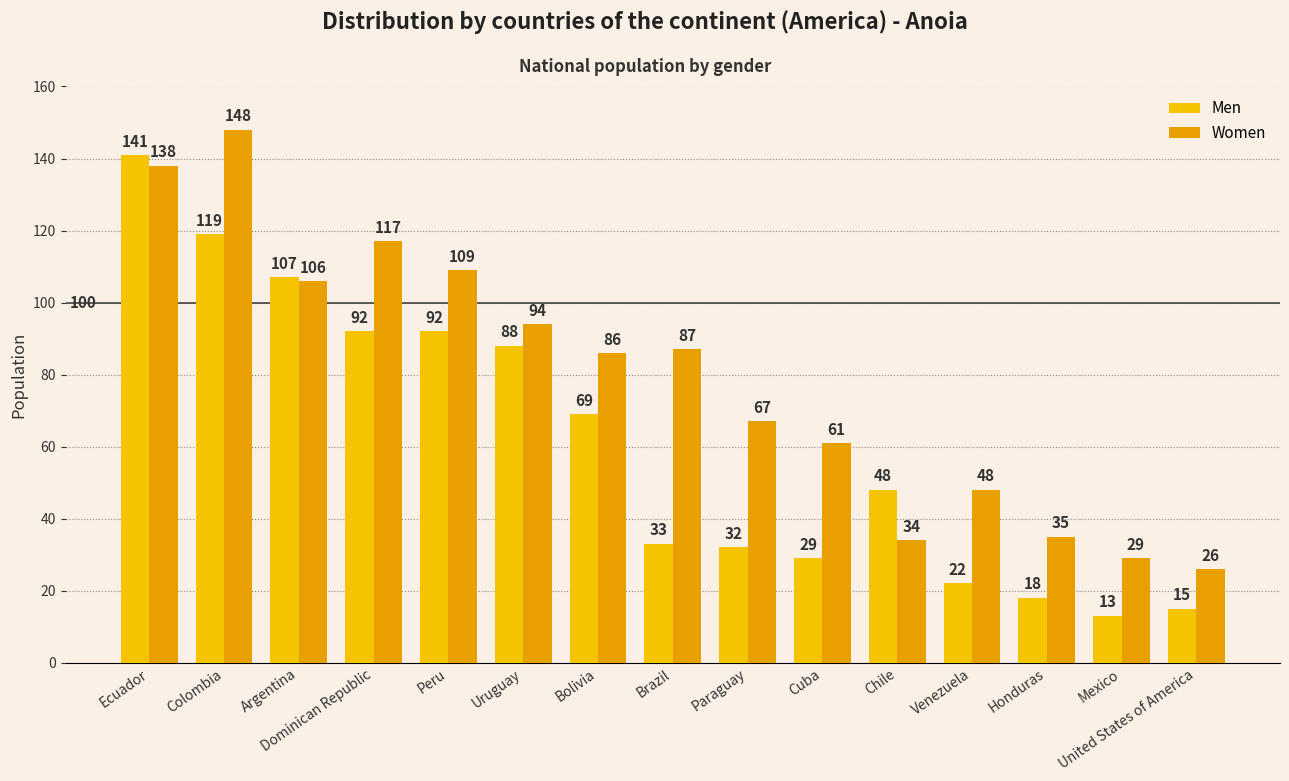

Between Peru and Cuba, which series saw the biggest shift?

Men